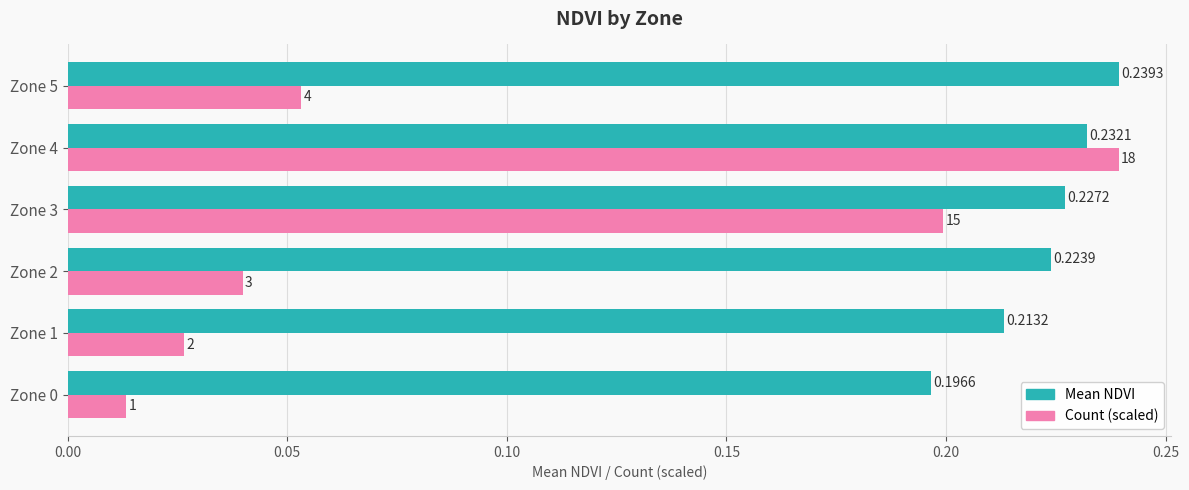

At how many categories does at least one series exceed 0?

6